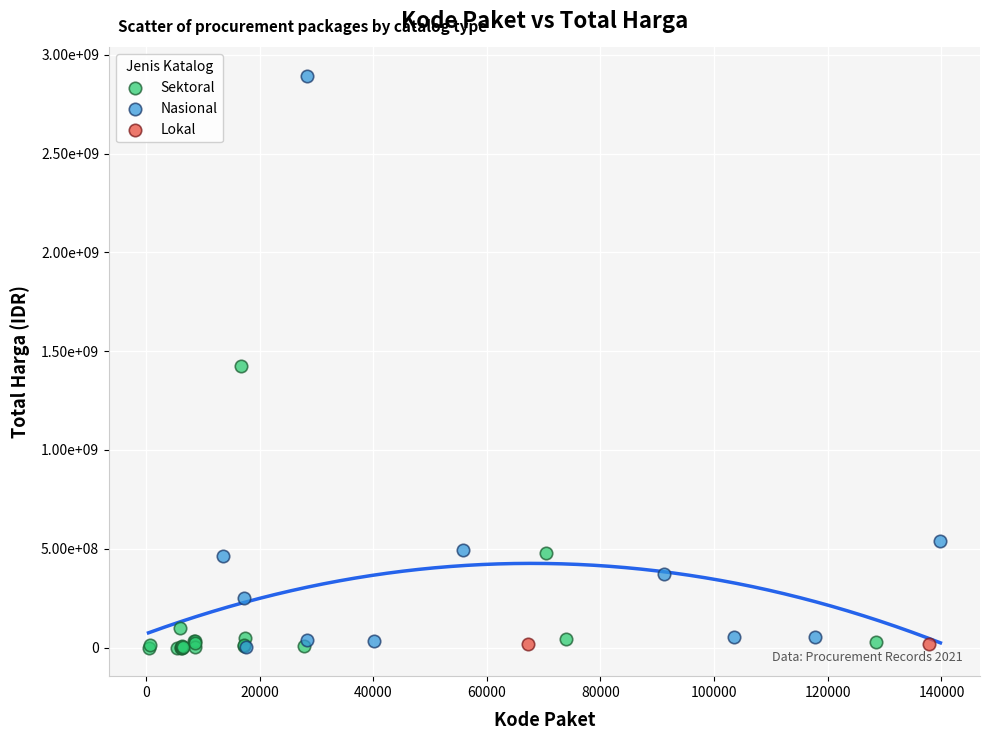

What are all the series names shown in the legend?

Sektoral, Nasional, Lokal